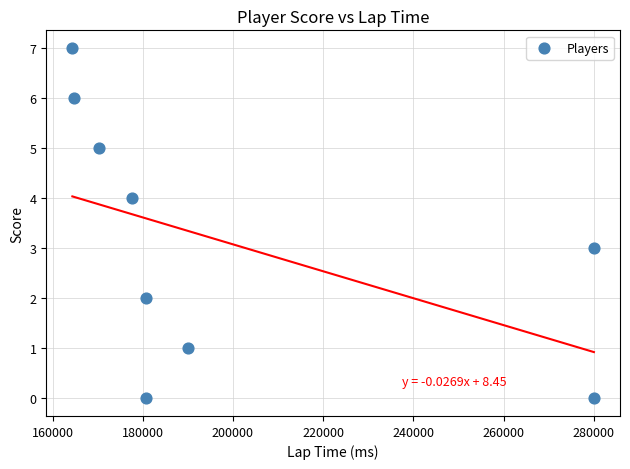

What is the average Y value?

3